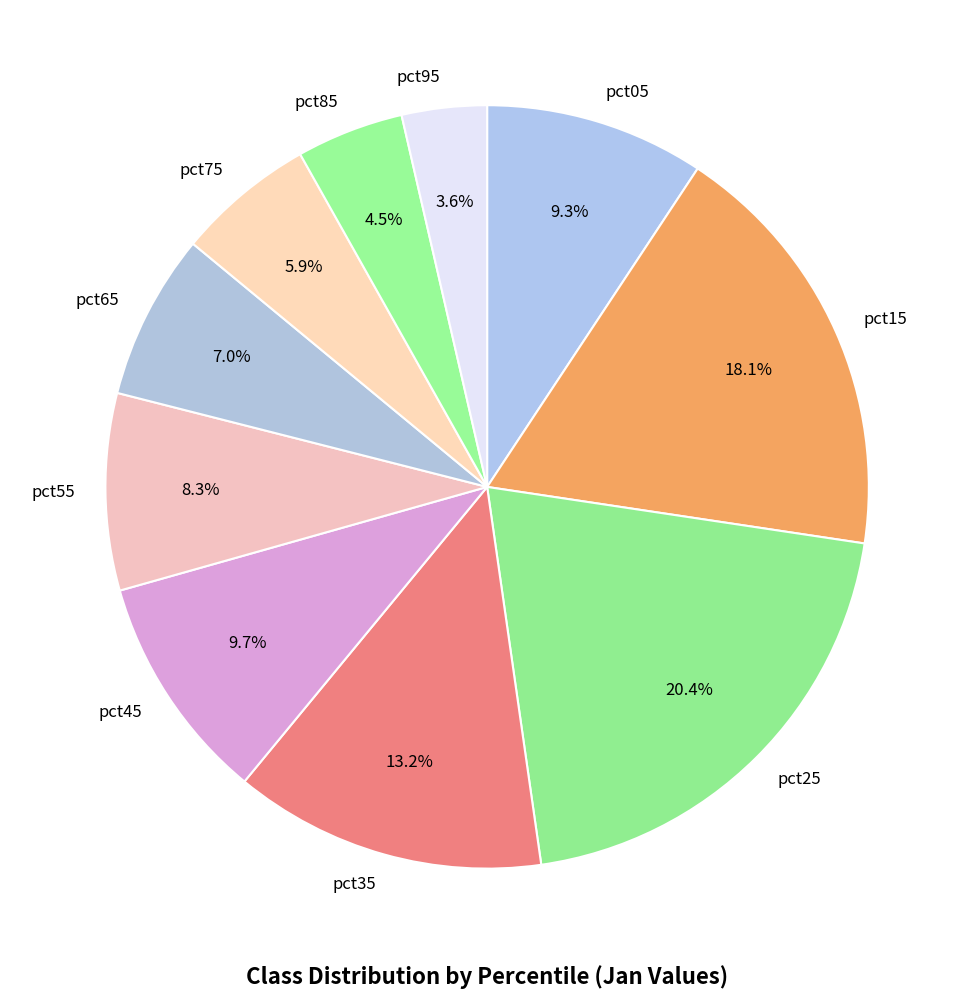

To the nearest percent, what percentage of the pie is pct75?

6%